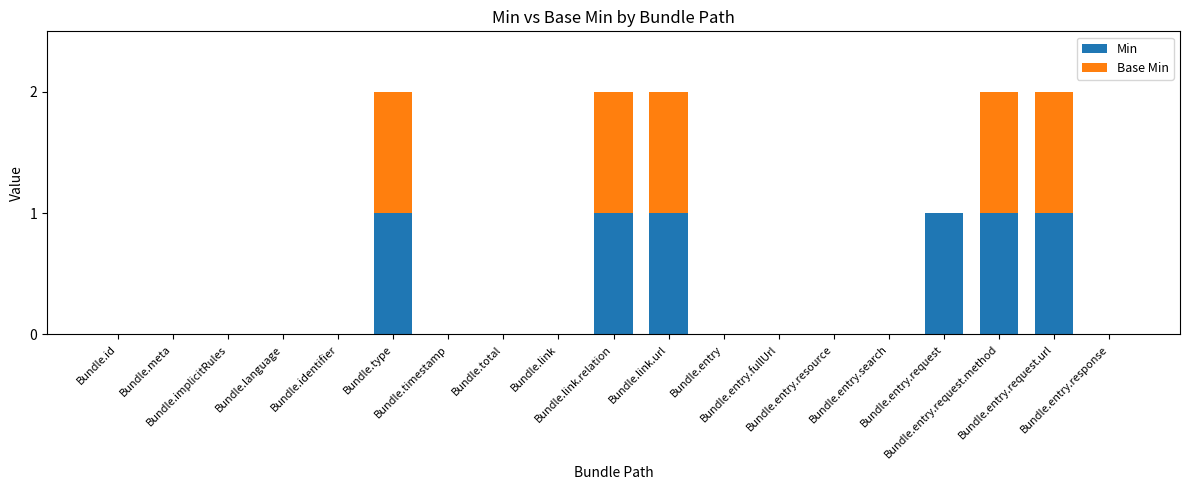

What is the sum of all Min values?

6